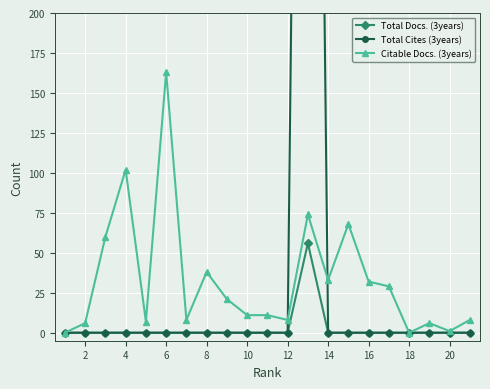

Is this an area chart (filled region under the line)?

No